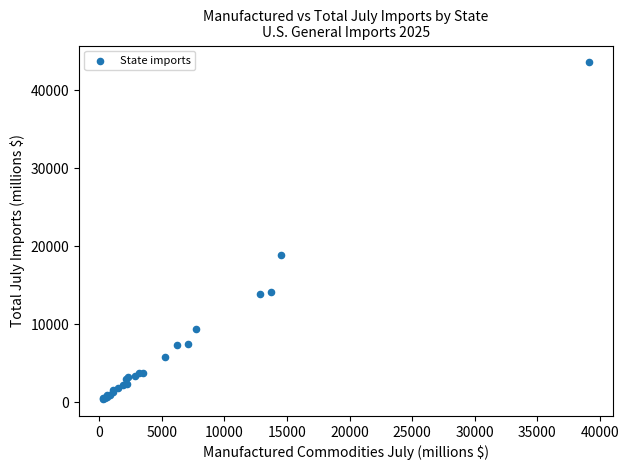

What Y value in the scatter plot is closest to 21987?

18859.5